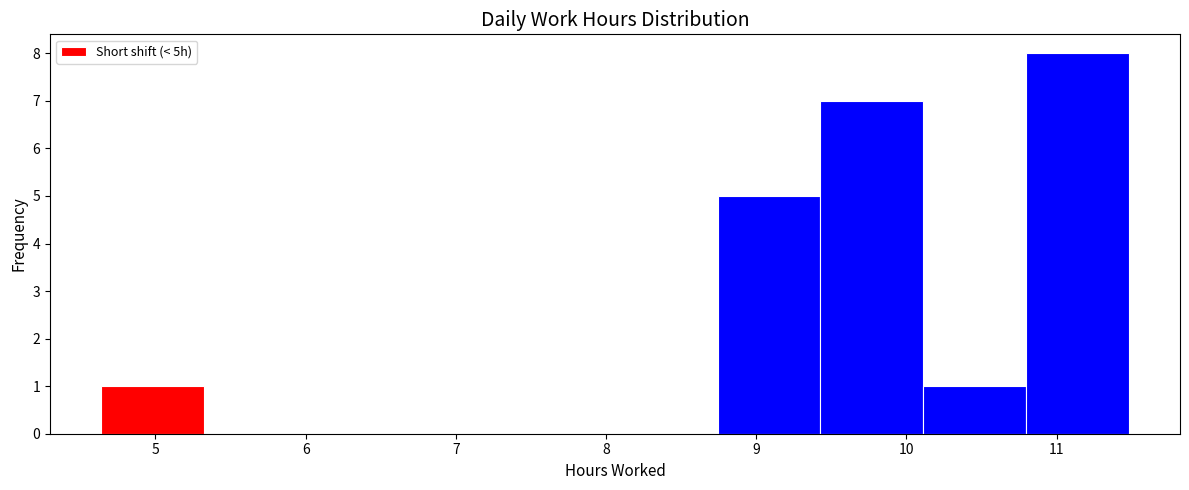

What is the height of the bar covering 10.8 to 11.5 on the x-axis? Neither the bar edges nor the heights are printed on the chart, so give them approximately, as read against the axes.

8